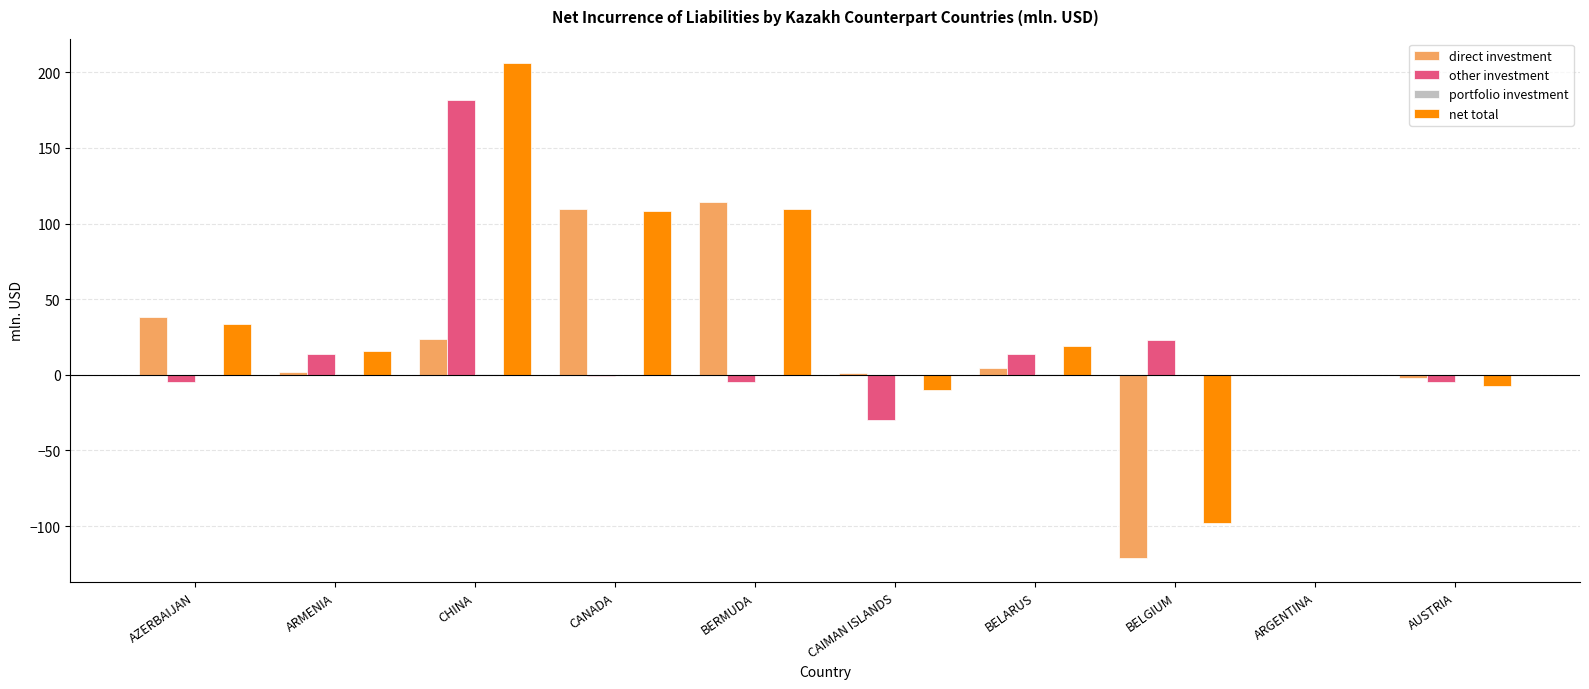

Does the chart contain stacked bars?

No